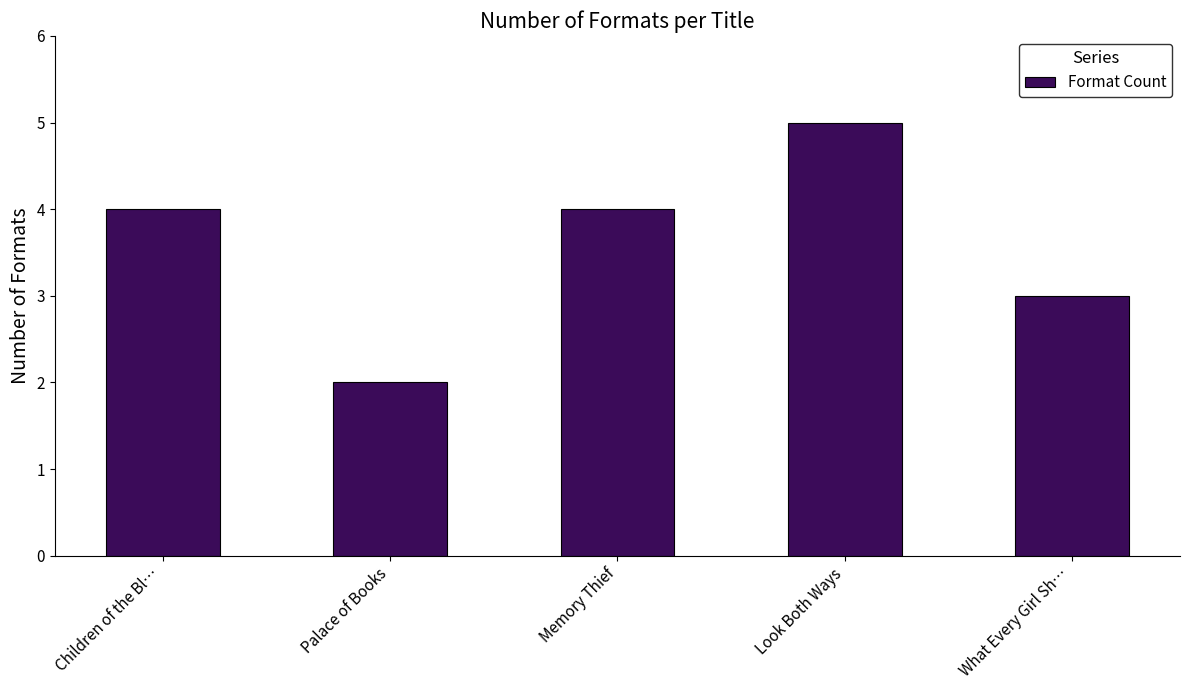

At which category does the chart reach its minimum across all series?

Palace of Books